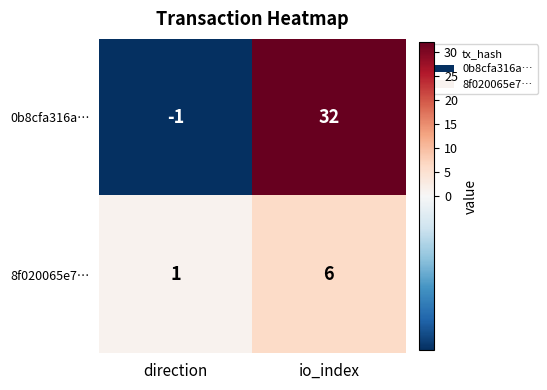

What is the spread (max minus min) of values at io_index?

26